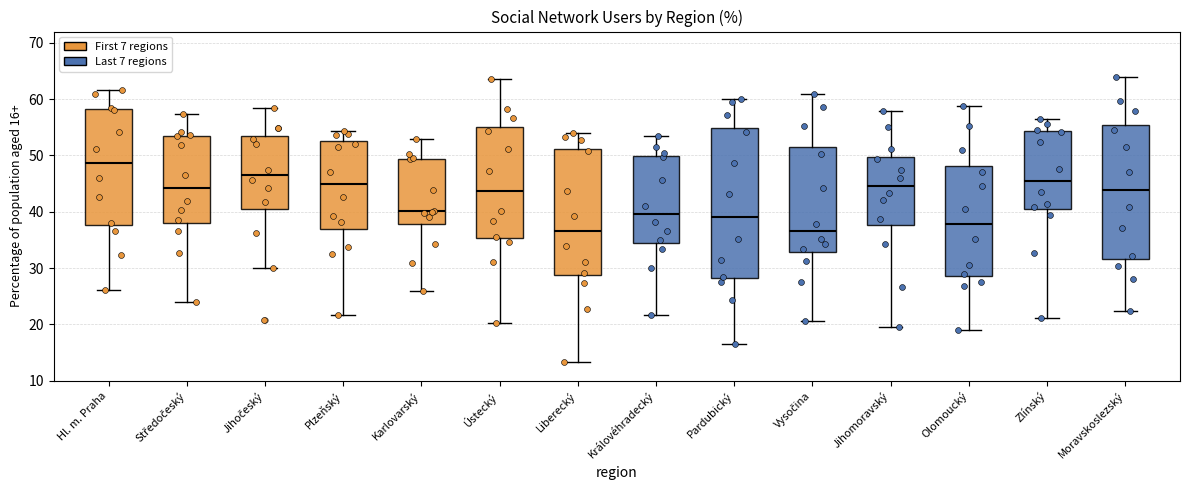

Comparing the boxes themselves (not the whiskers), which one is the tallest?

Pardubický